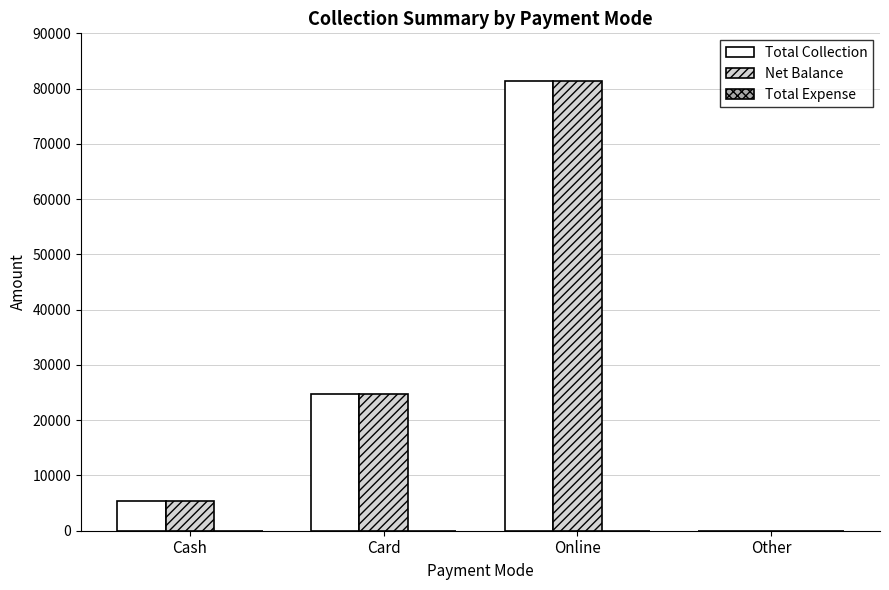

What is the total value across all series at Online?

162840